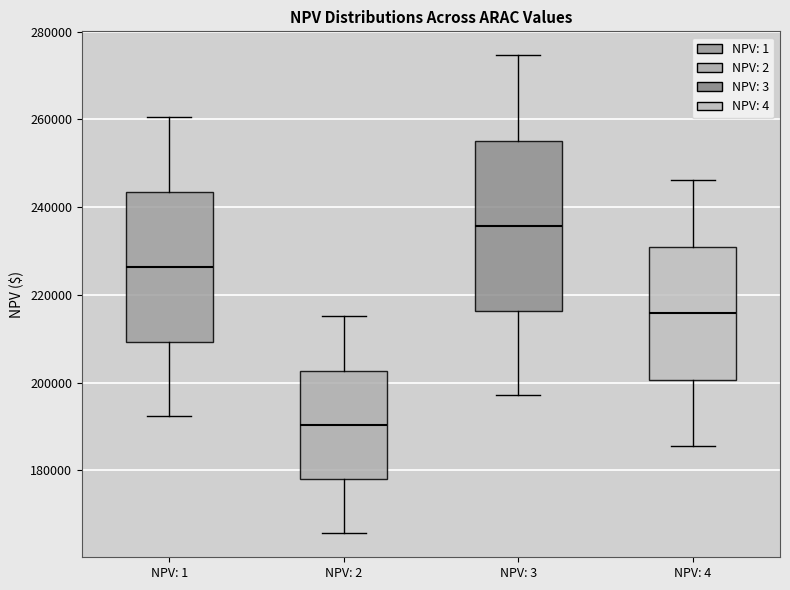

Where is the lower edge of the box for NPV: 4 on the y-axis? The values are not printed on the chart, so give them approximately, as read against the axis.

200000